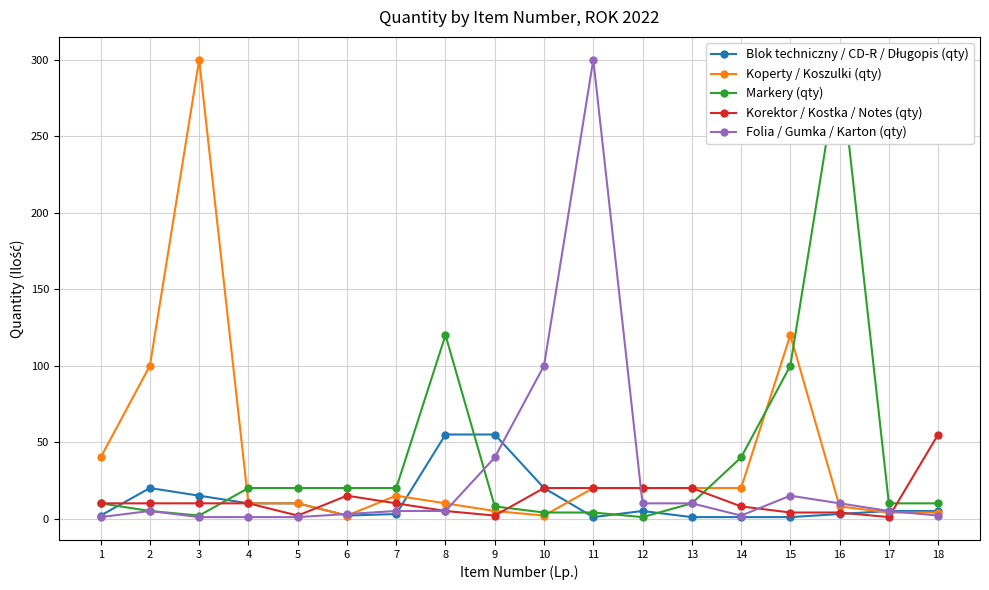

After their last crossing, which series has the higher values: Folia / Gumka / Karton (qty) or Blok techniczny / CD-R / Długopis (qty)?

Folia / Gumka / Karton (qty)